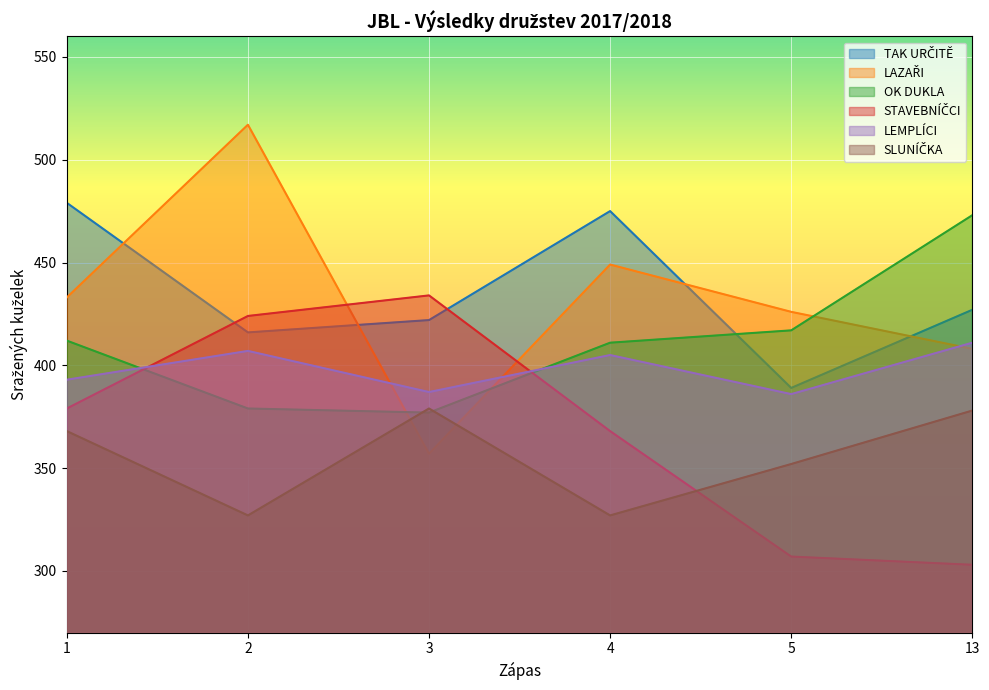

Rank the categories by LAZAŘI value from lowest to highest.

3, 13, 5, 1, 4, 2